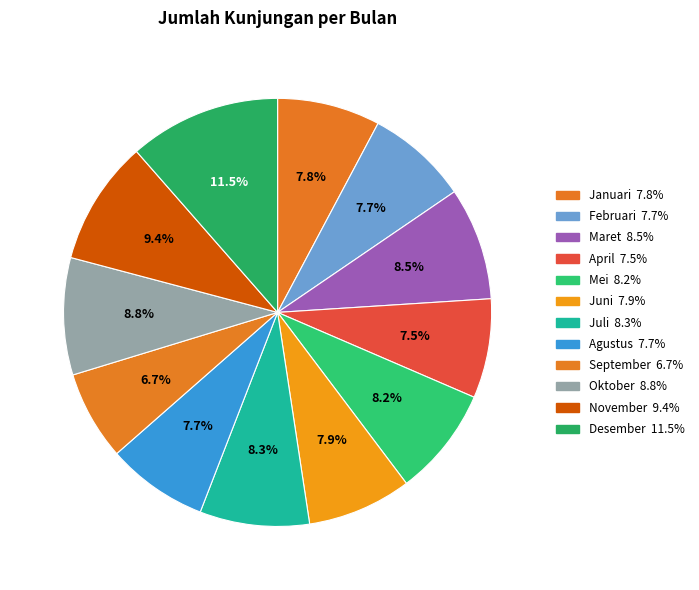

What percentage is NOT represented by Maret?

91.5%